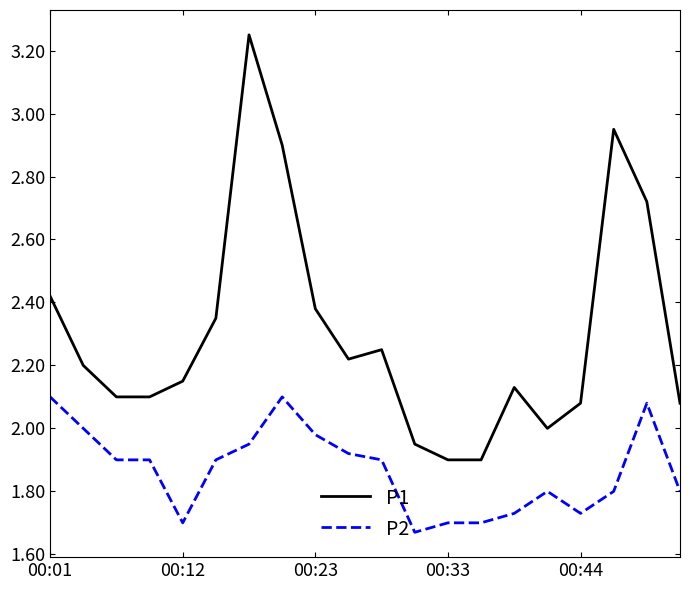

True or false: P1 and P2 intersect in this chart.

False